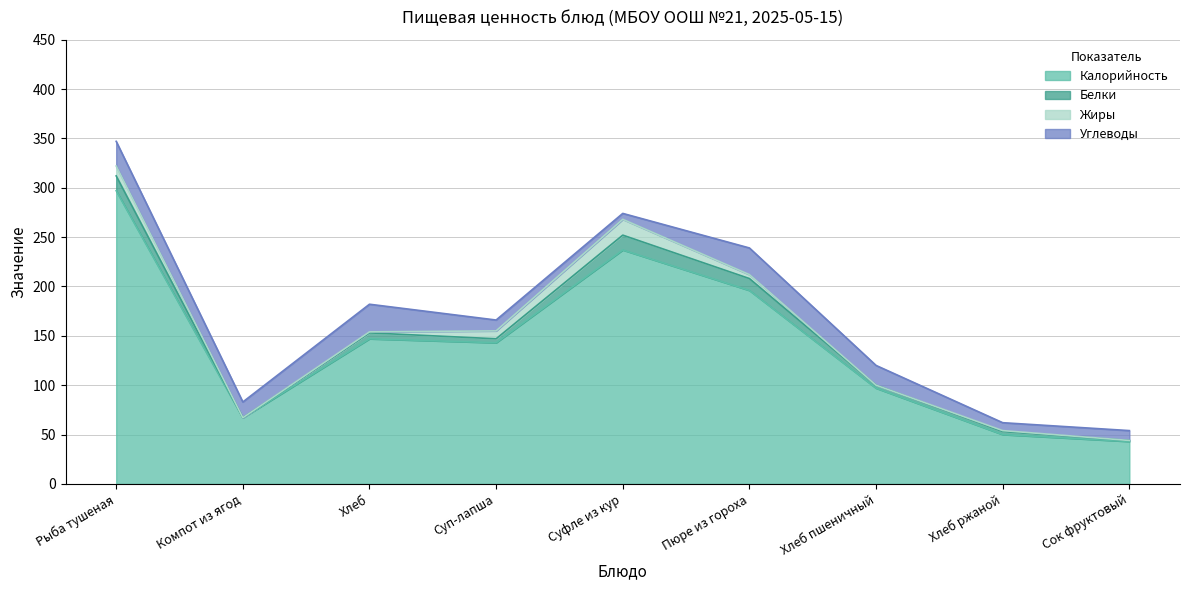

Does the chart have visible grid lines?

Yes